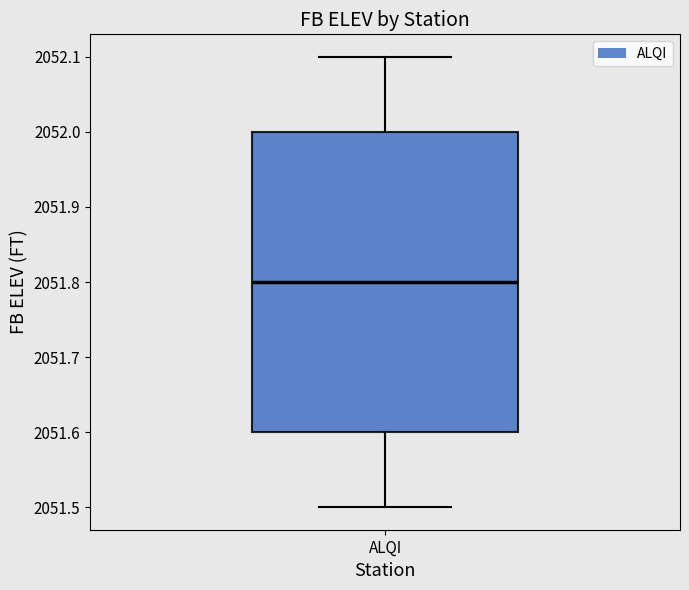

Transcribe this box plot: give where the median line is, the range the box spans, and where the two whiskers end, as read against the y-axis. The values are not printed on the chart, so give them approximately, as read against the axis.

median 2051.8, box 2051.6 to 2052.0, whiskers 2051.5 to 2052.1